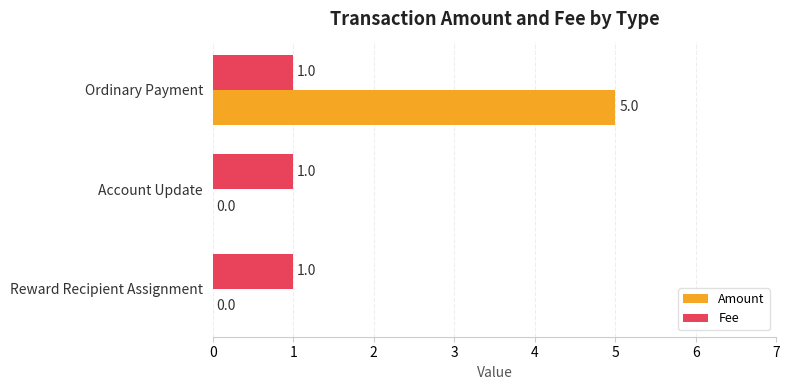

At which category is the sum across all series the highest?

Ordinary Payment